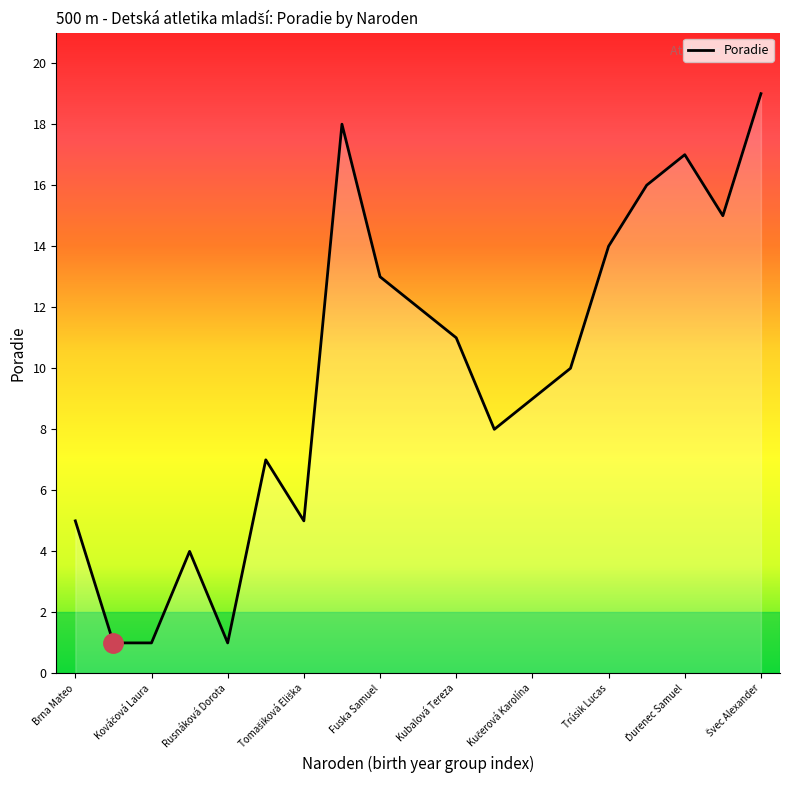

What is the maximum value shown in the chart?

19